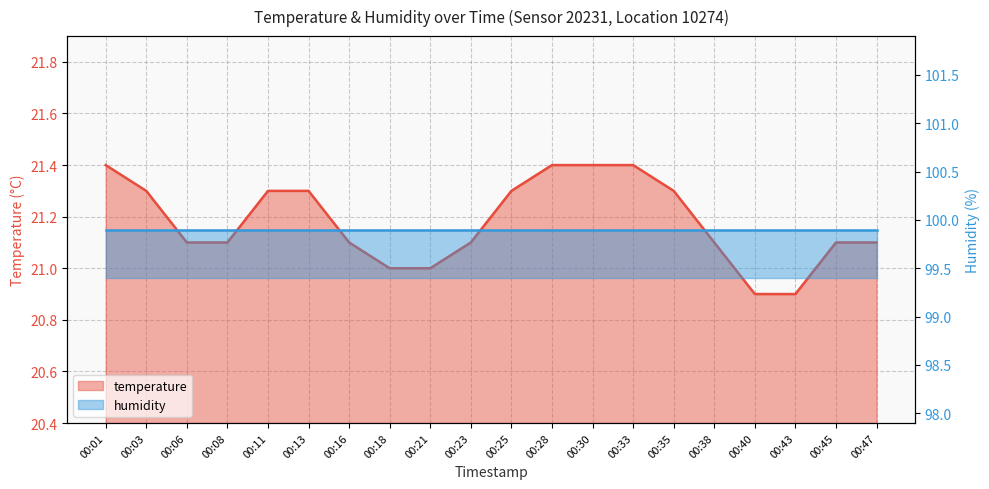

List the labels in order of value, largest first.

00:01, 00:28, 00:30, 00:33, 00:03, 00:11, 00:13, 00:25, 00:35, 00:06, 00:08, 00:16, 00:23, 00:38, 00:45, 00:47, 00:18, 00:21, 00:40, 00:43